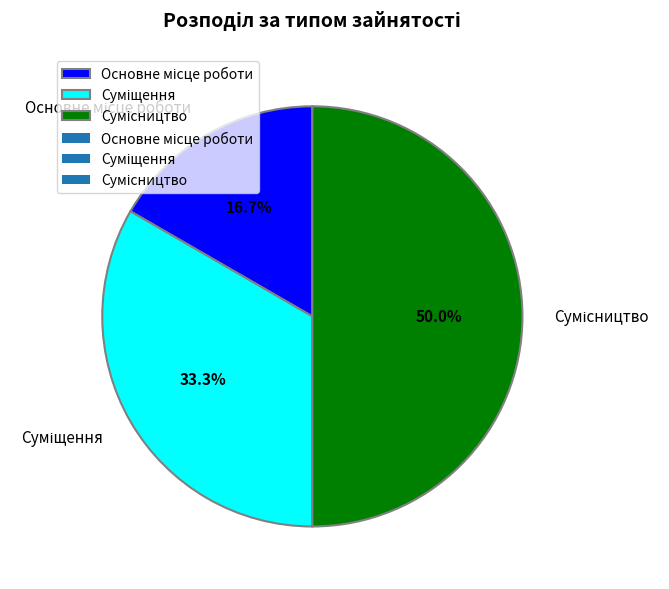

Count the number of slices in the pie.

3